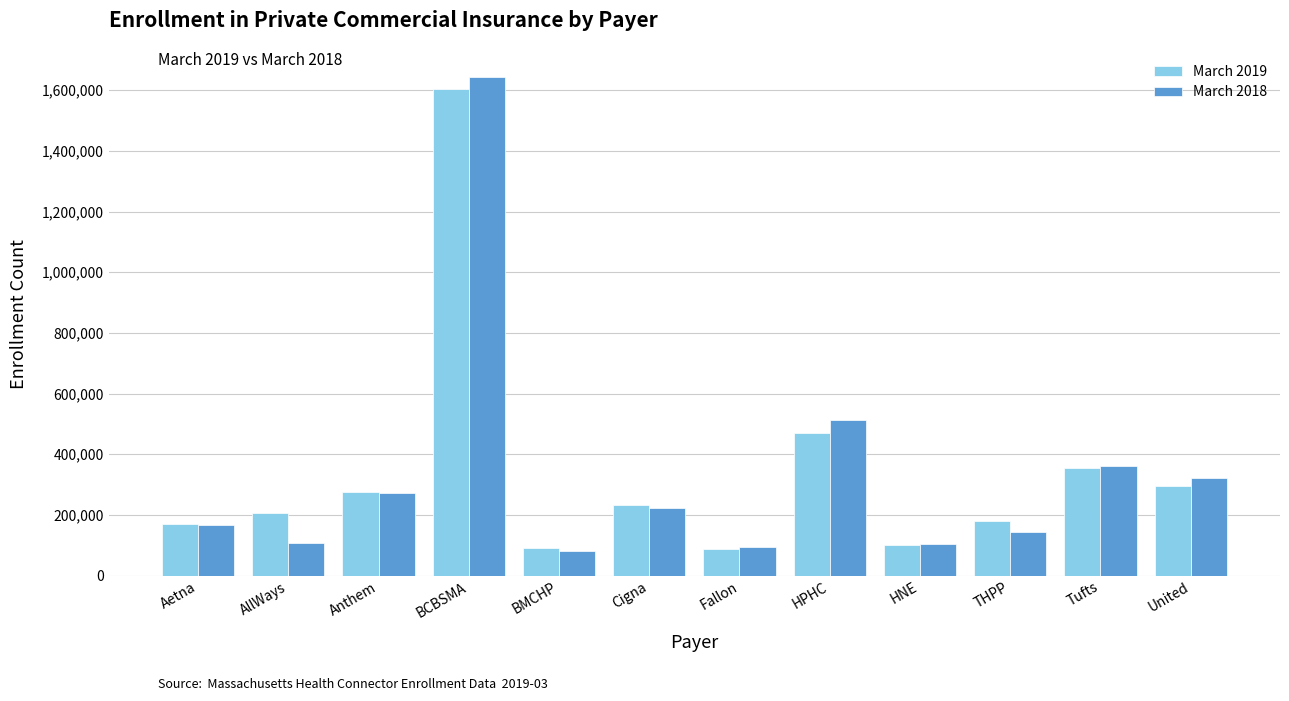

True or false: March 2019 has a value of 294398 at United.

True